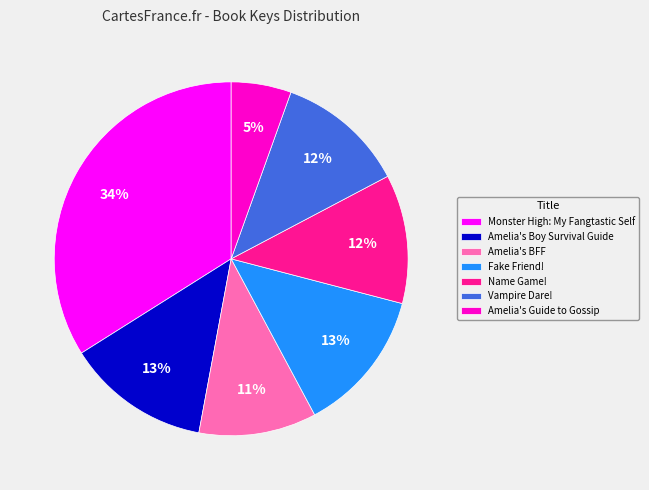

The Amelia's Guide to Gossip slice represents 1% of the pie. True or false?

False